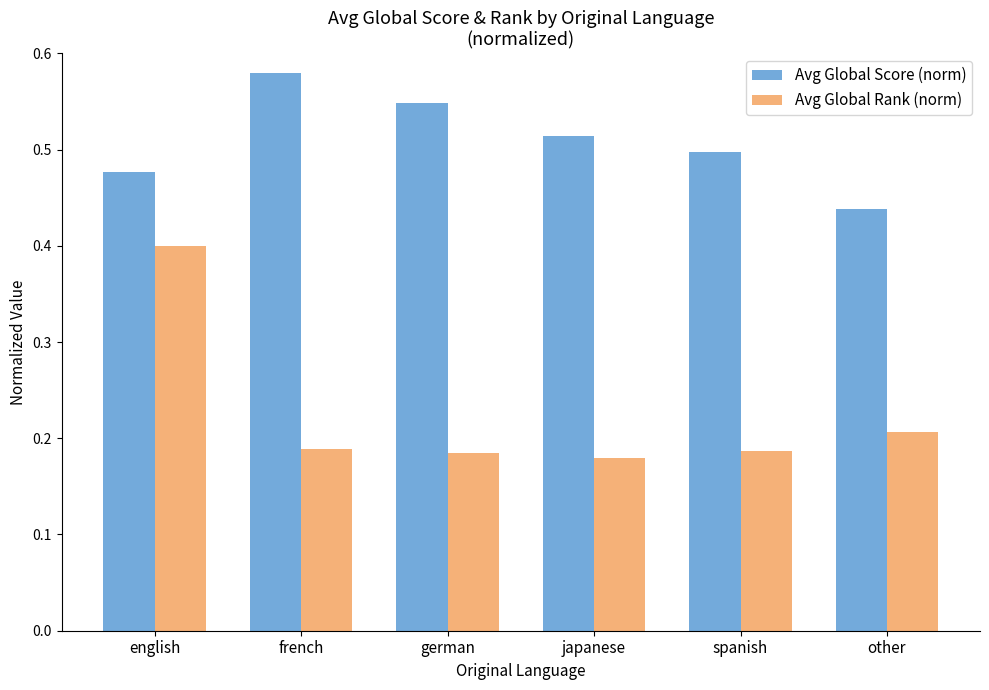

The value of Avg Global Rank (norm) at english is 0.7. True or false?

False